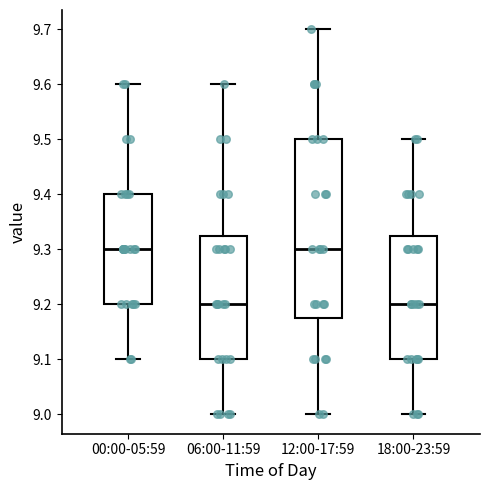

Reading left to right, transcribe this box plot: for each box, give where its median line is, the range the box spans, and where its two whiskers end, as read against the y-axis. The values are not printed on the chart, so give them approximately, as read against the axis.

00:00-05:59: median 9.30, box 9.20 to 9.40, whiskers 9.10 to 9.60
06:00-11:59: median 9.20, box 9.10 to 9.33, whiskers 9.00 to 9.60
12:00-17:59: median 9.30, box 9.18 to 9.50, whiskers 9.00 to 9.70
18:00-23:59: median 9.20, box 9.10 to 9.33, whiskers 9.00 to 9.50